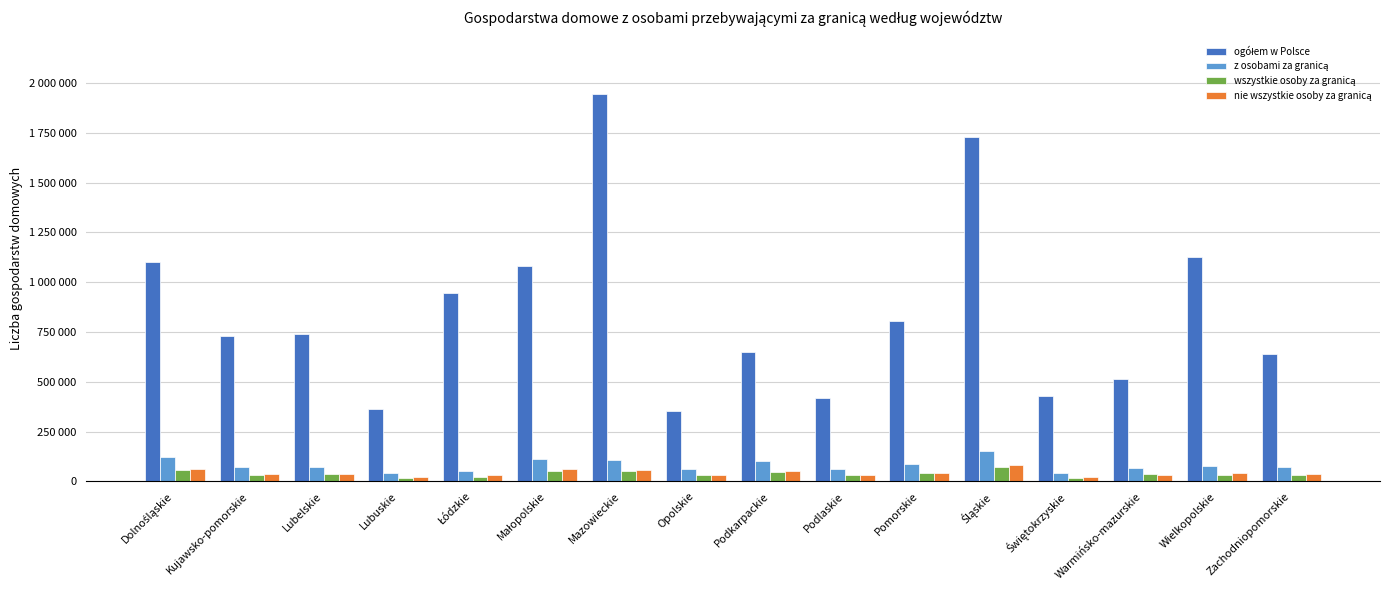

What is the total value across all series at Śląskie?

2035590